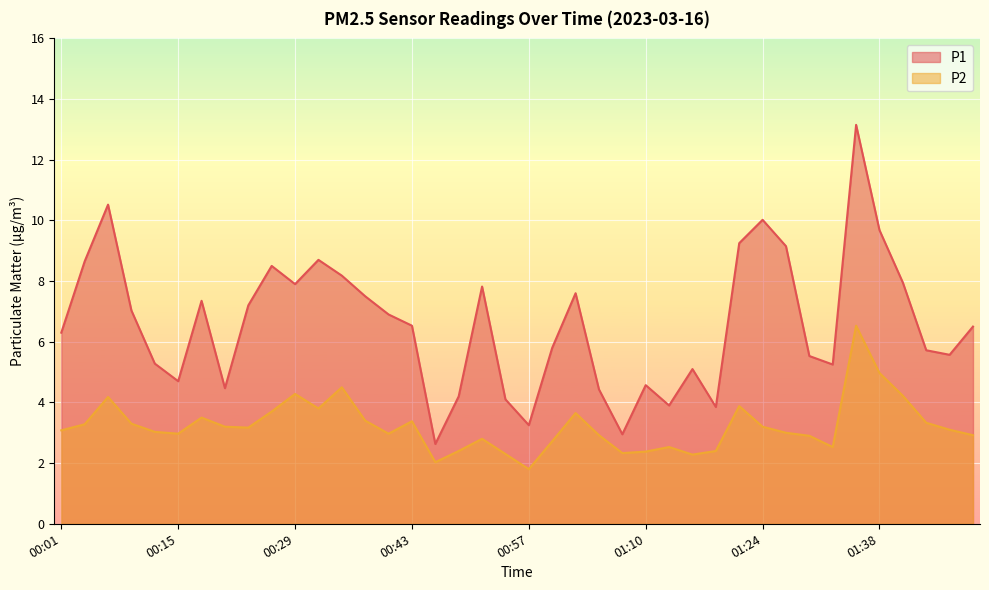

Which series has the widest spread of values?

P1